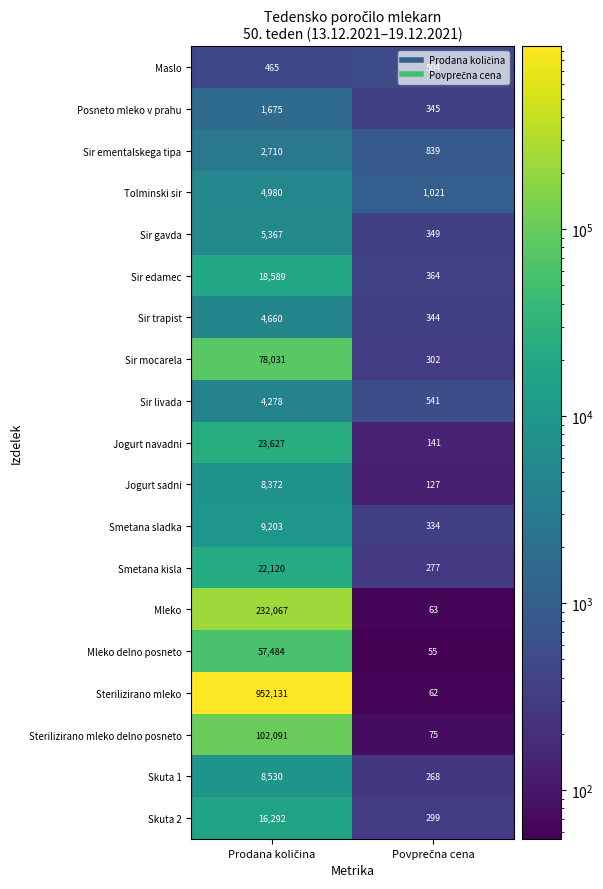

Rank the series by their maximum value, from lowest to highest.

Maslo, Posneto mleko v prahu, Sir ementalskega tipa, Sir livada, Sir trapist, Tolminski sir, Sir gavda, Jogurt sadni, Skuta 1, Smetana sladka, Skuta 2, Sir edamec, Smetana kisla, Jogurt navadni, Mleko delno posneto, Sir mocarela, Sterilizirano mleko delno posneto, Mleko, Sterilizirano mleko